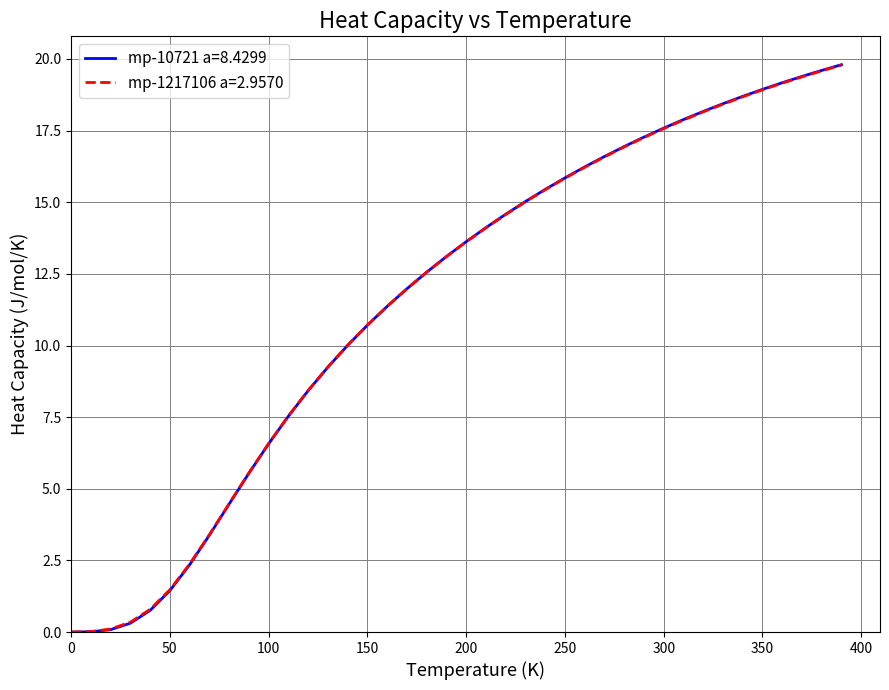

What is the maximum value for mp-10721 a=8.4299?

19.8